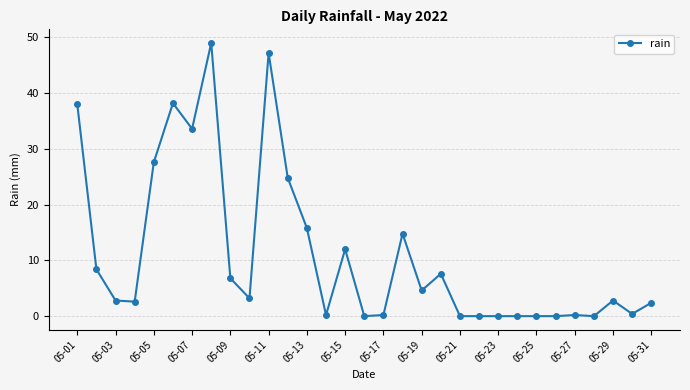

Count the number of categories in the chart.

31